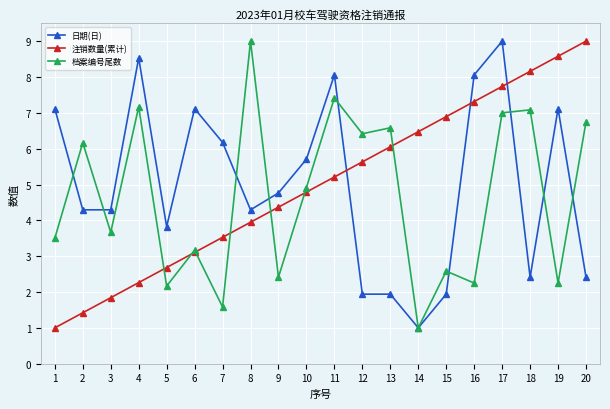

What is the greatest value displayed?

9.0